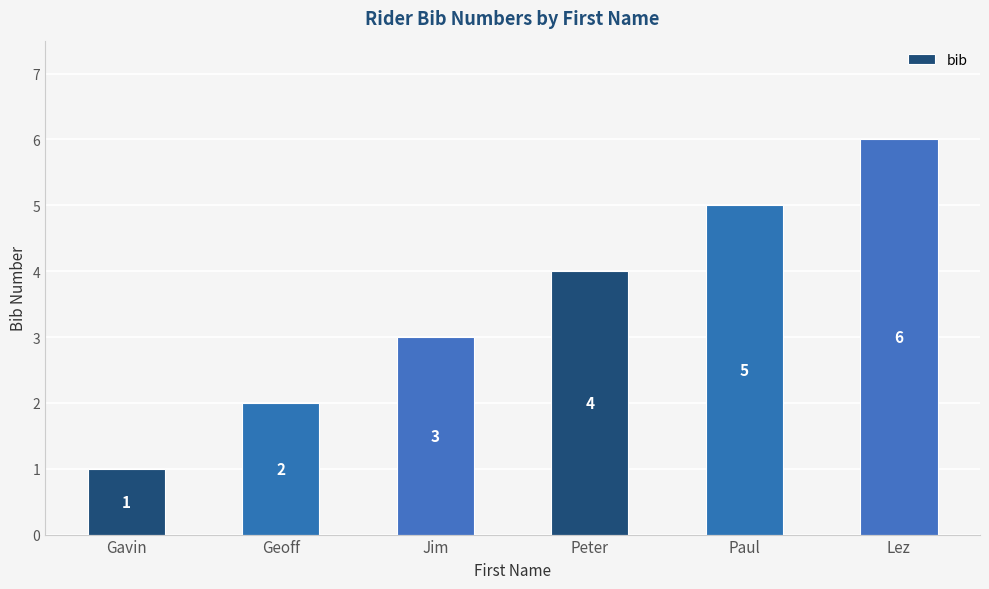

How many values are below 4?

3